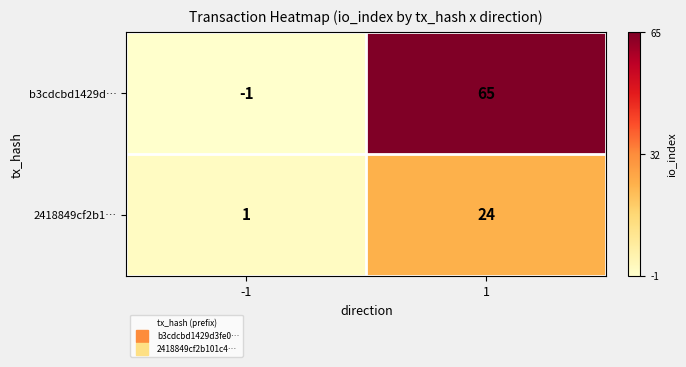

Which series has the largest range (max minus min)?

b3cdcbd1429d…